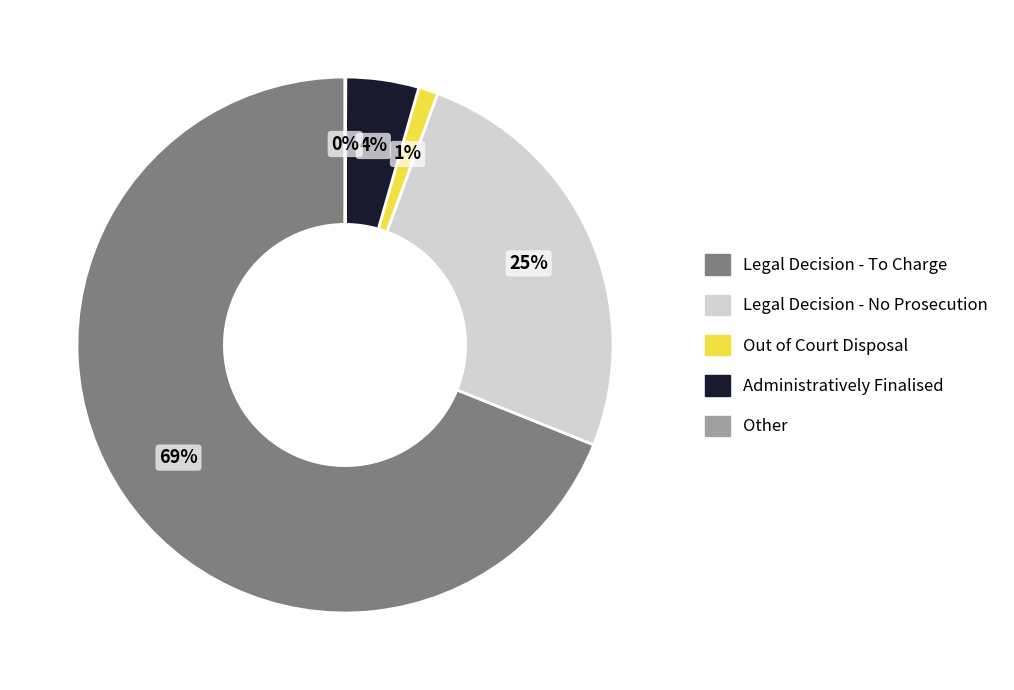

Is there a majority slice in this chart?

Yes